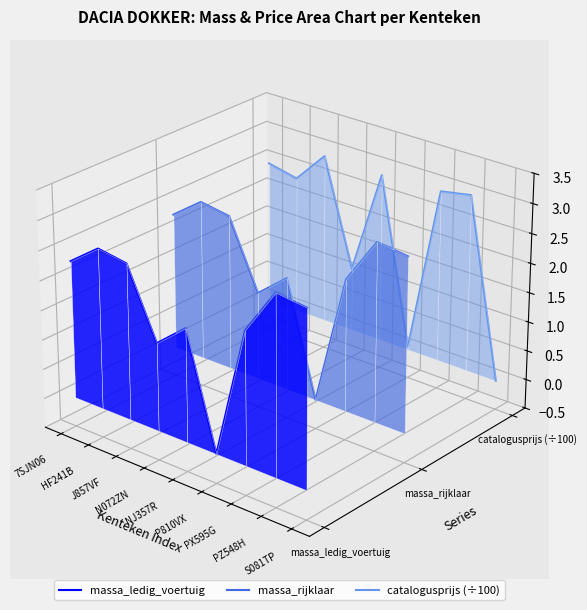

Is it true that catalogusprijs (÷100) equals -0.0 at S081TP?

False